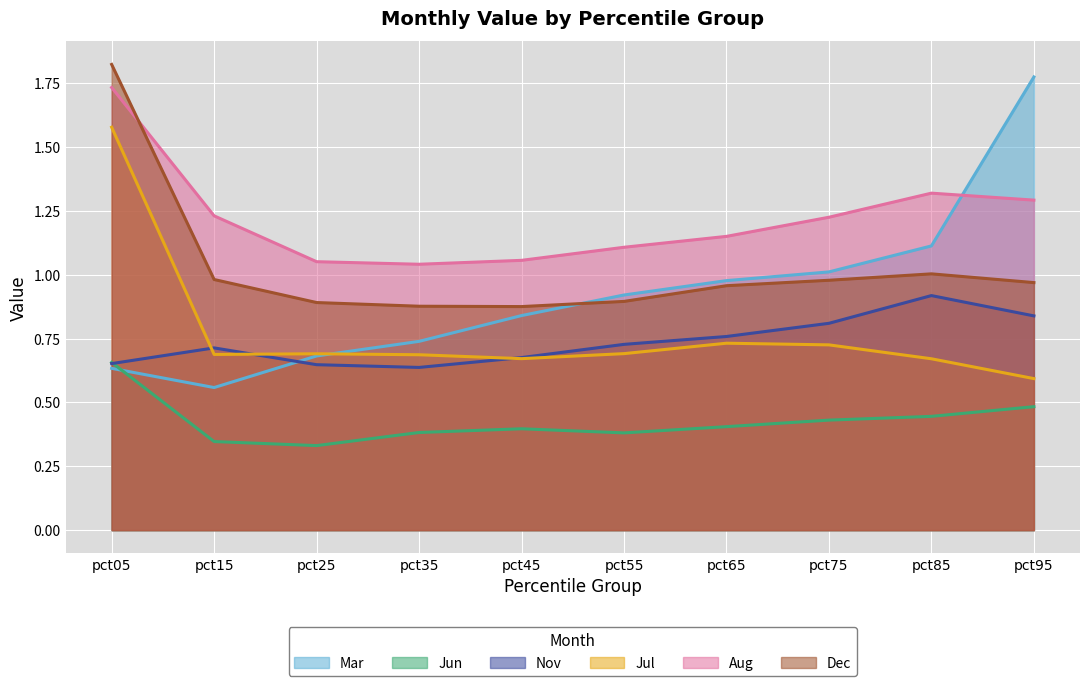

How many interior local valleys does the Dec series have?

1